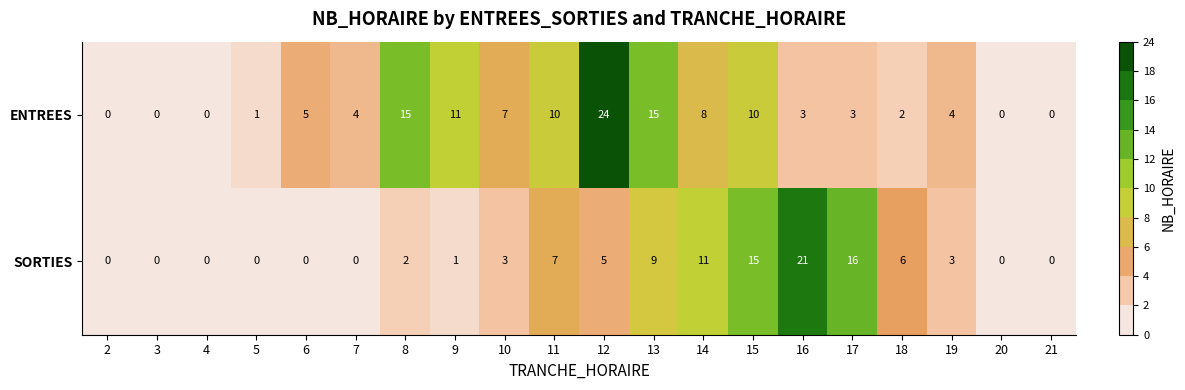

Which series changed the most between 10 and 17?

SORTIES